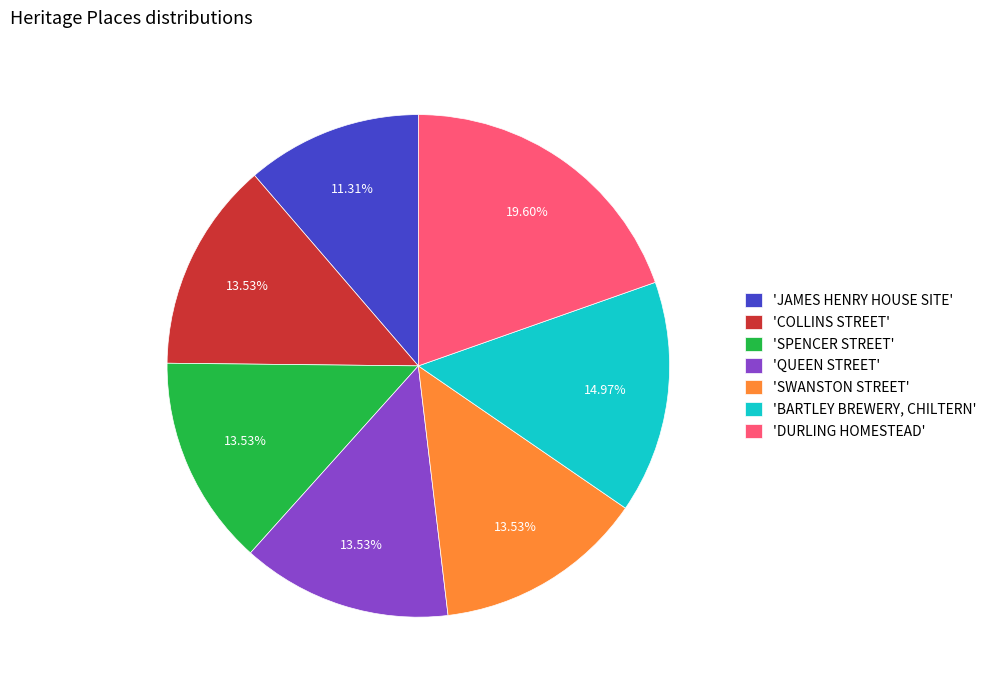

What is the largest slice in the pie chart?

'DURLING HOMESTEAD'